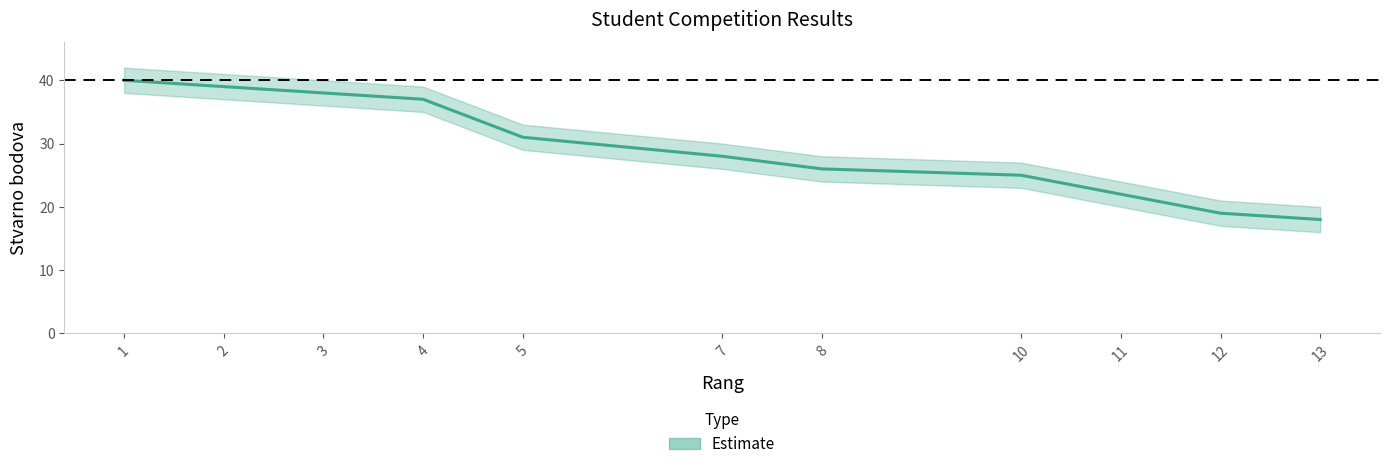

How many series are shown in this chart?

1